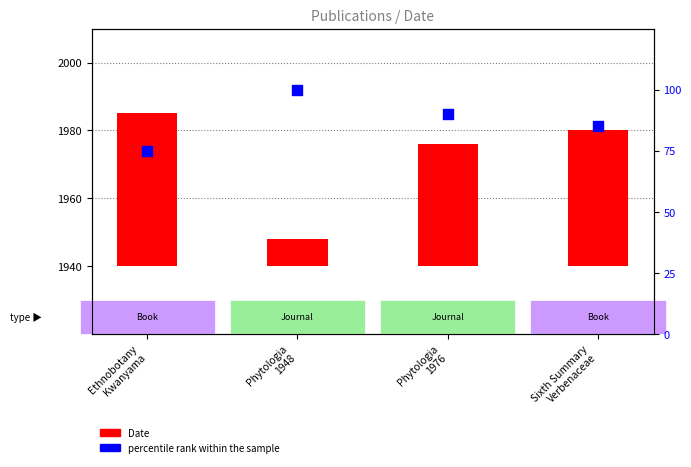

Which series reaches the minimum Y coordinate?

Date